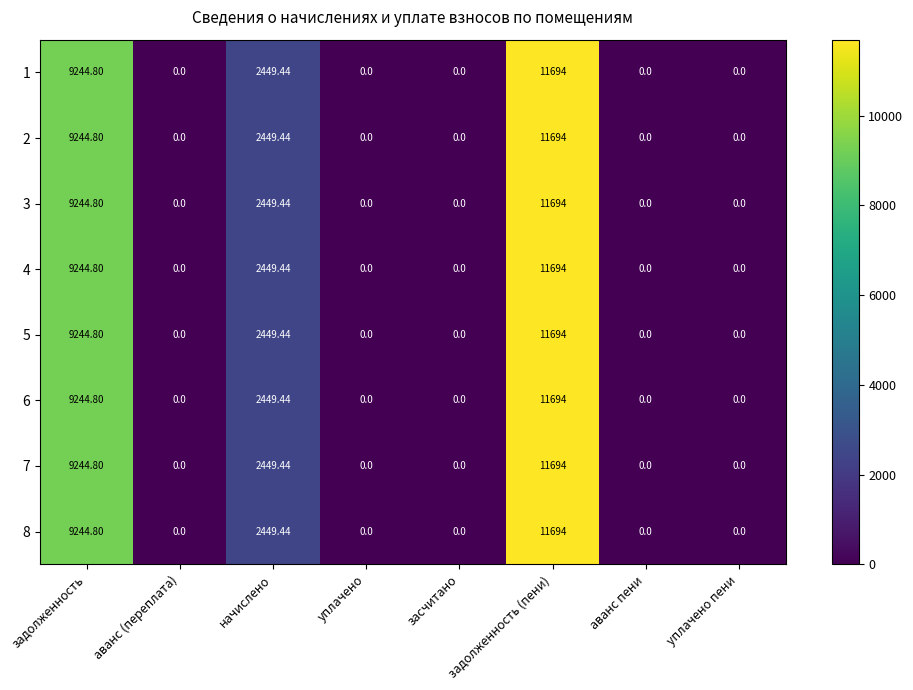

Which label corresponds to the largest value in the chart?

задолженность (пени)